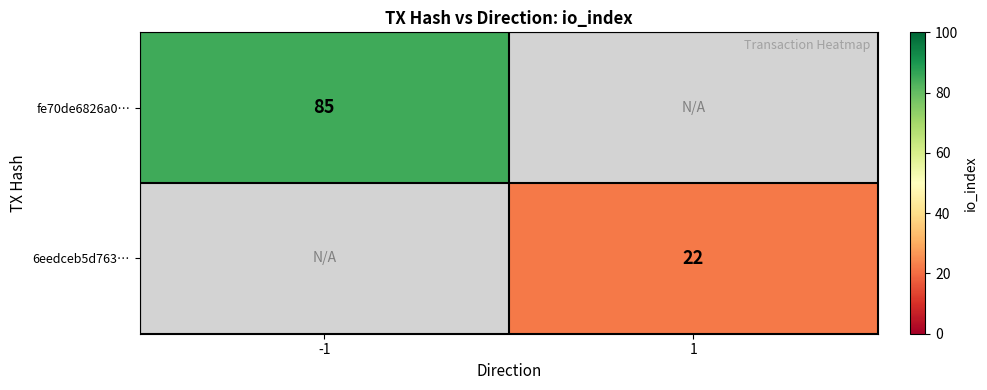

True or false: fe70de6826a0… has a value of 112 at -1.

False